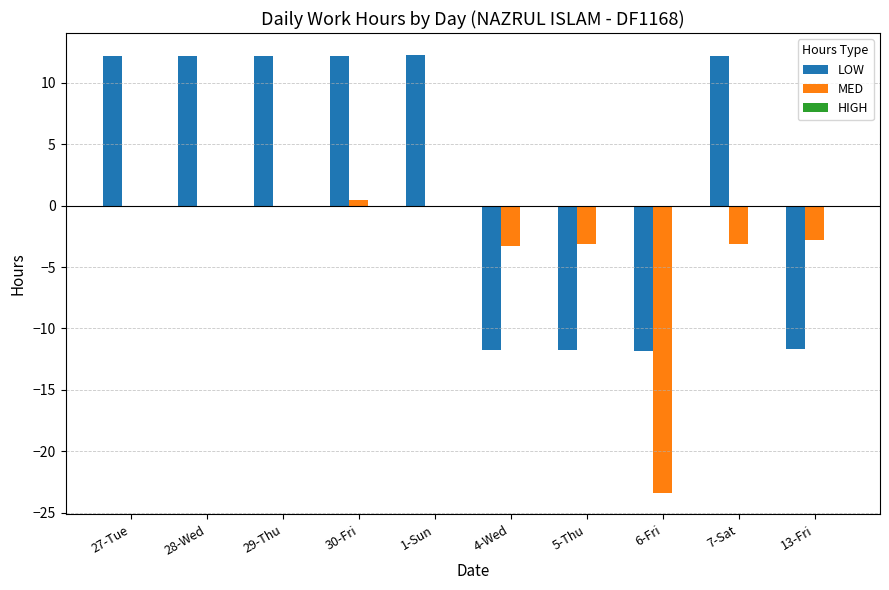

How many categories are shown in the chart?

10